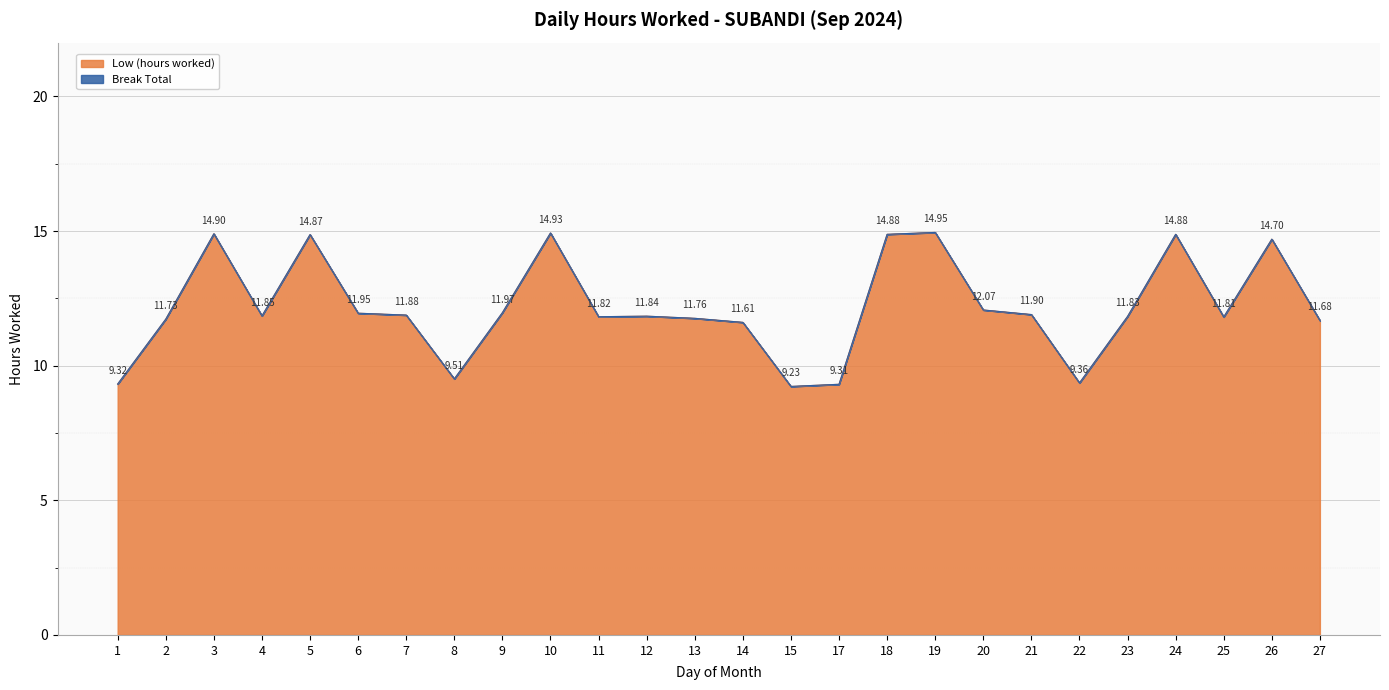

What is the change in value from 12 to 26?

+2.9